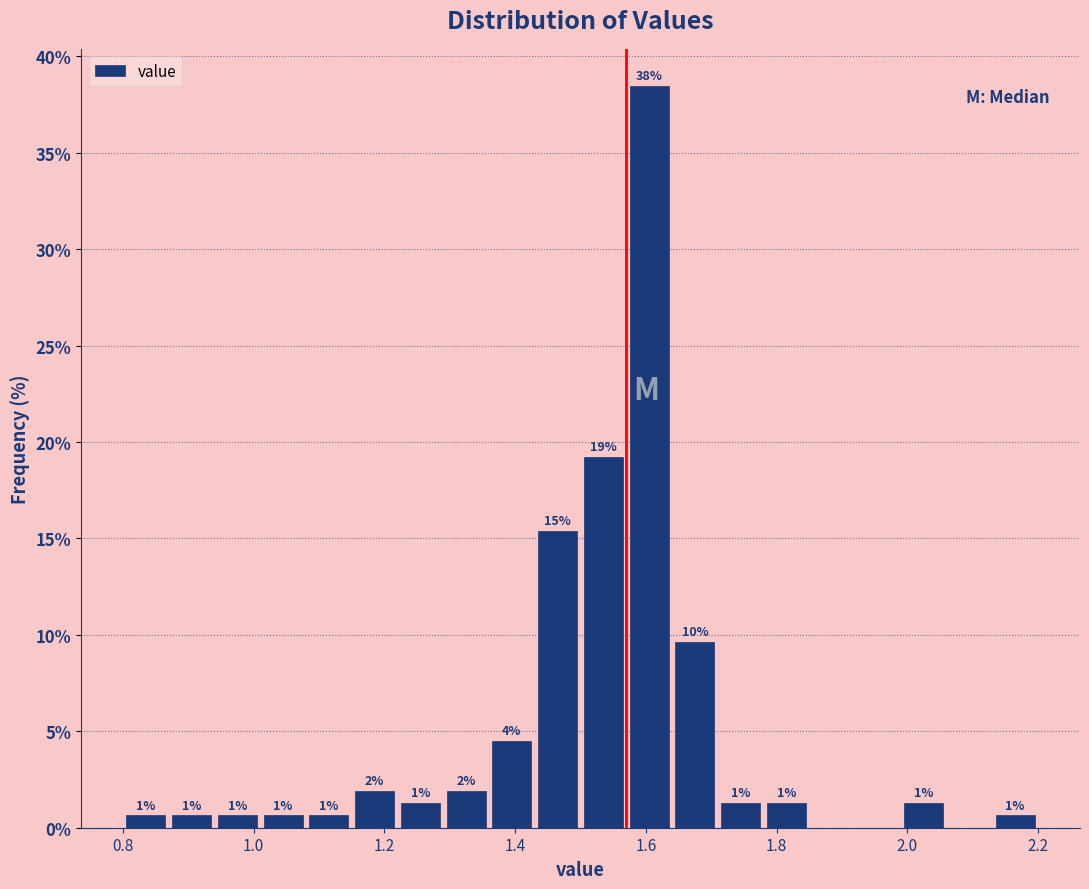

Read against the x-axis, roughly where is the centre of the tallest bar?

1.60